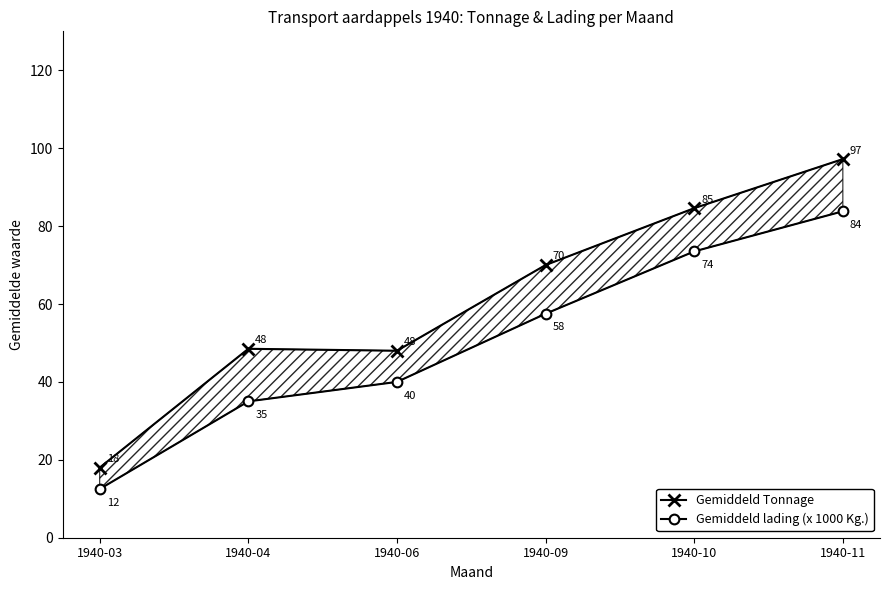

True or false: Gemiddeld Tonnage has more than 0 points higher than both neighbors.

True